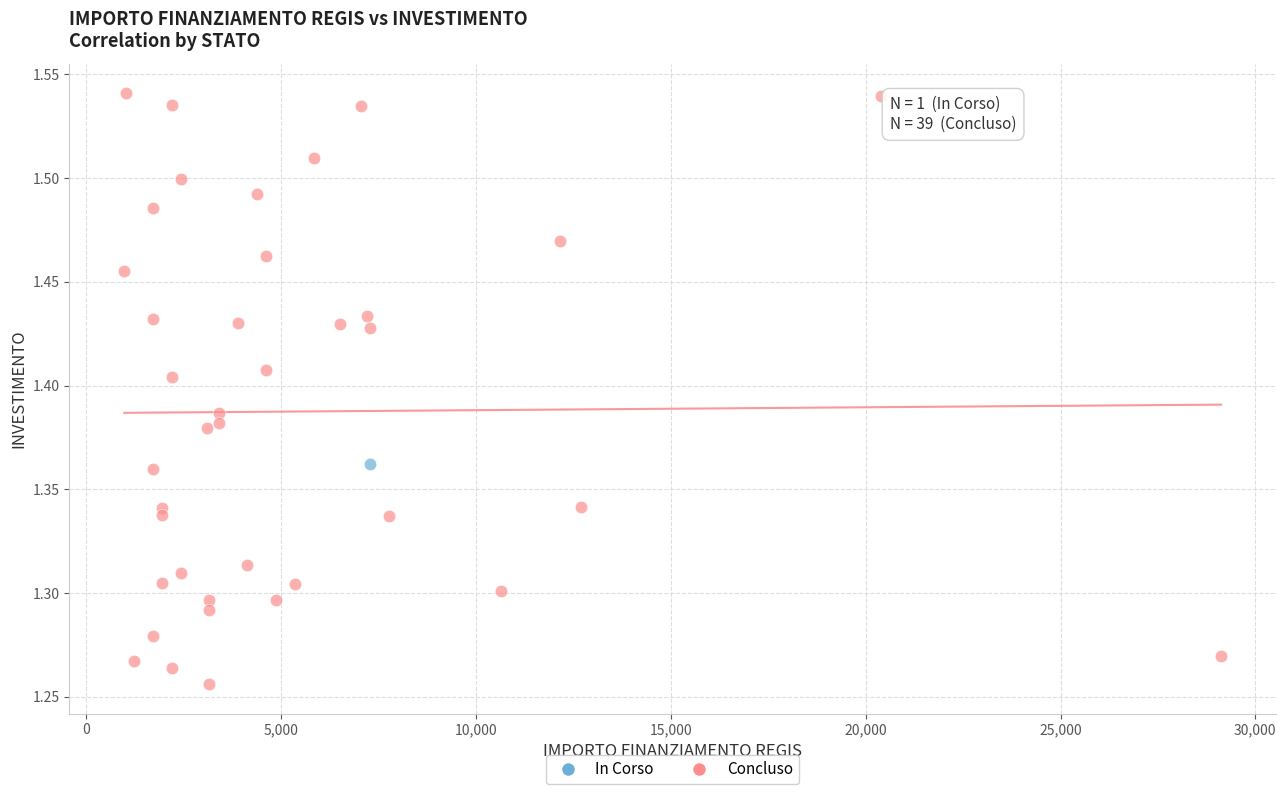

What are all the series names shown in the legend?

In Corso, Concluso